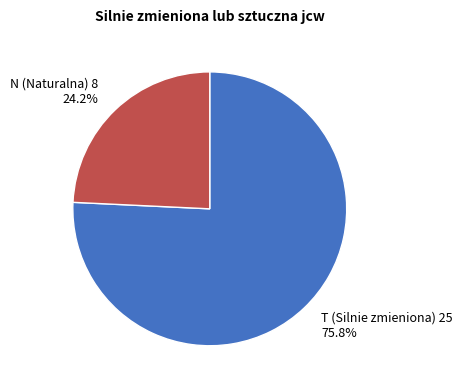

To the nearest percent, what percentage of the pie is N?

24%